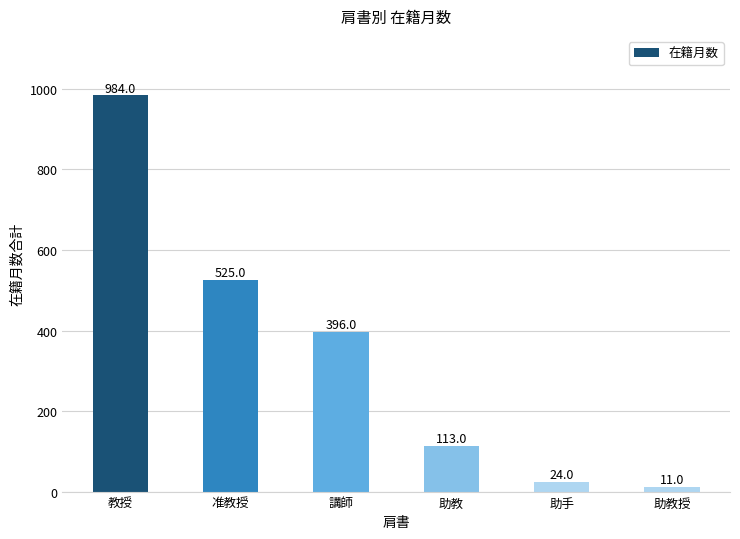

What is the label of the 6th bar from the left?

助教授